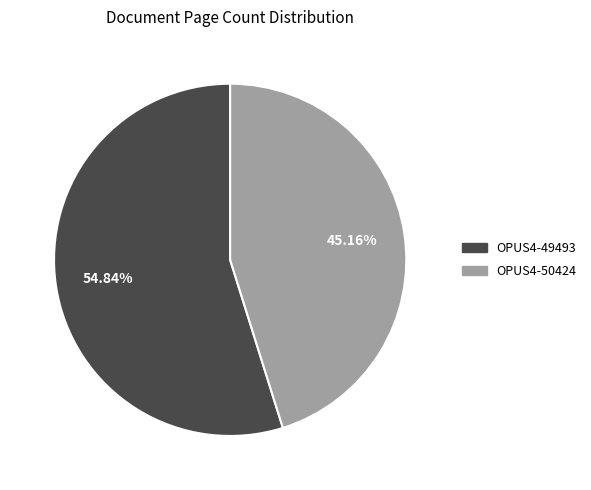

What portion of the pie excludes OPUS4-50424?

54.8%